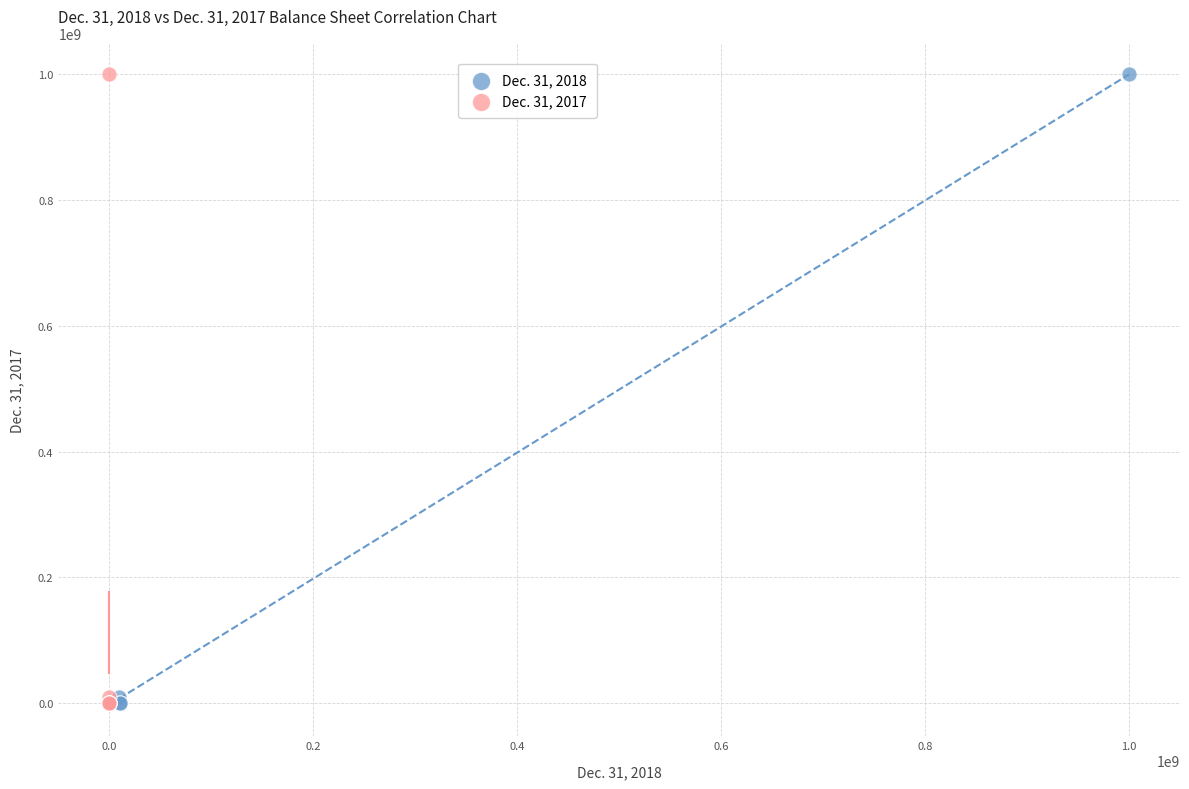

What are all the series names shown in the legend?

Dec. 31, 2018, Dec. 31, 2017